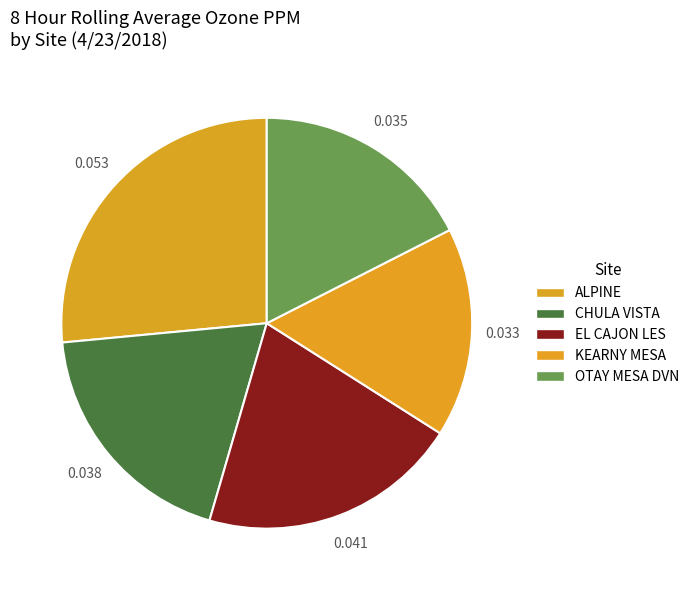

How much of the chart is everything except KEARNY MESA?

83.5%